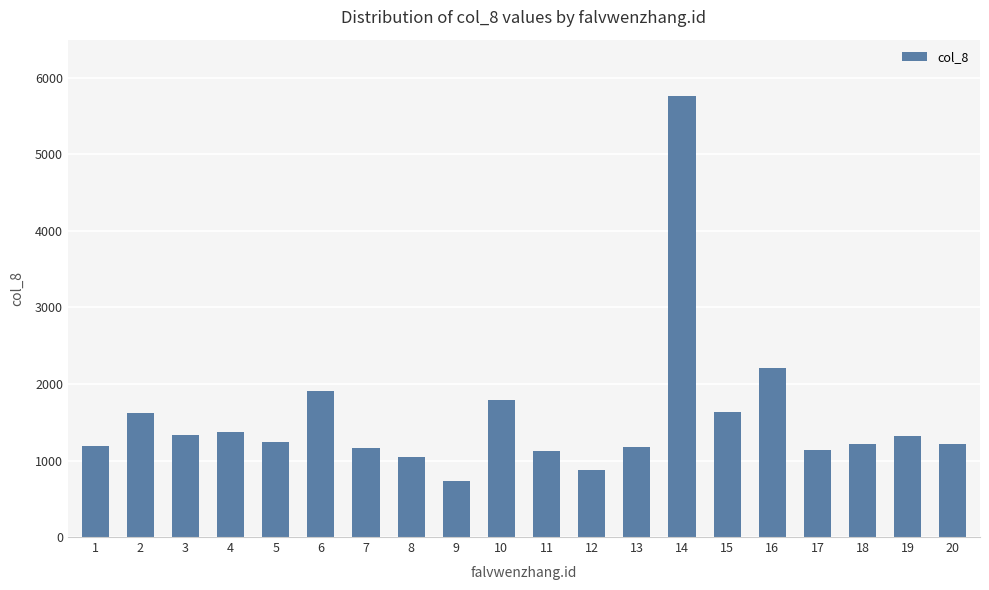

What is the maximum value shown in the chart?

5760